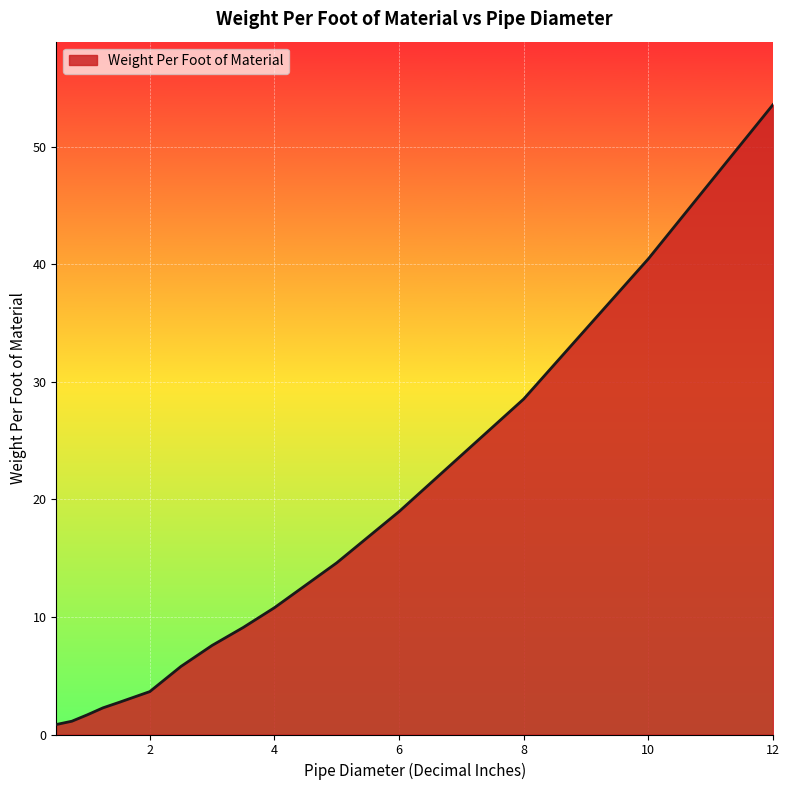

What is the greatest value displayed?

53.6